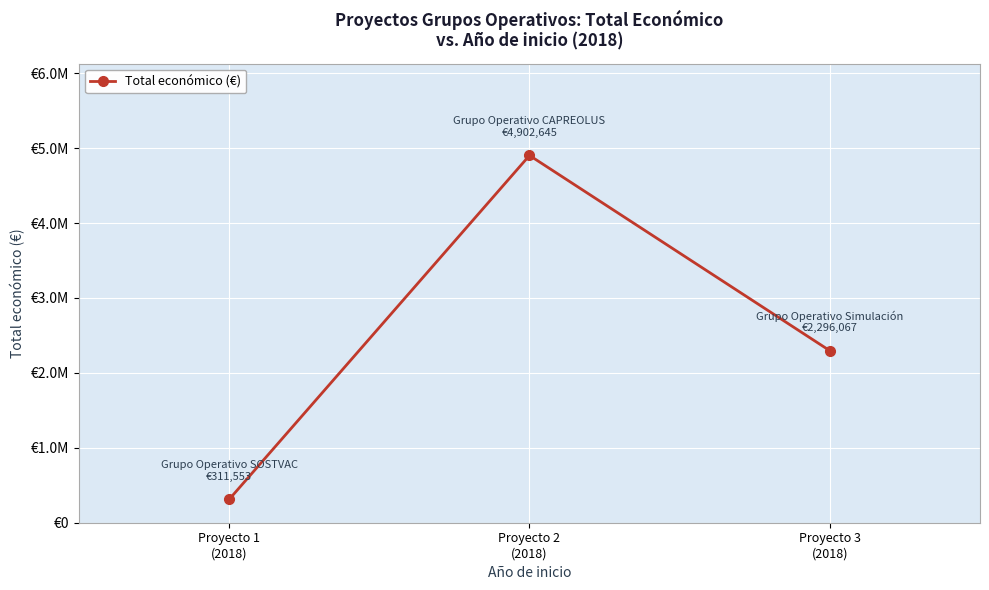

What is the maximum value shown in the chart?

4902645